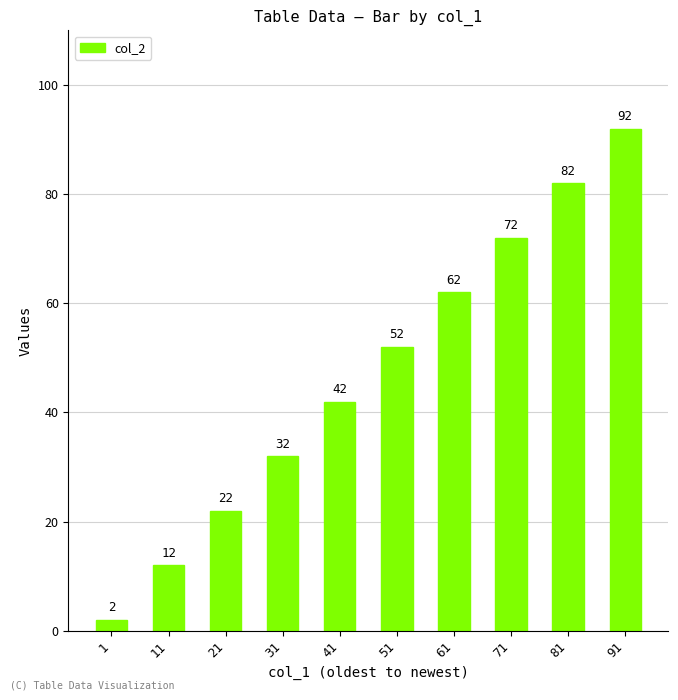

List the labels in order of value, largest first.

91, 81, 71, 61, 51, 41, 31, 21, 11, 1